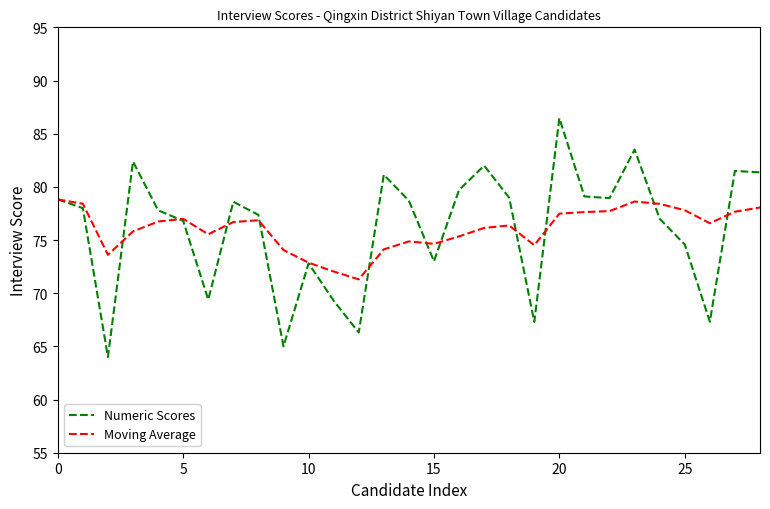

What is the highest value of the Moving Average series?

78.8